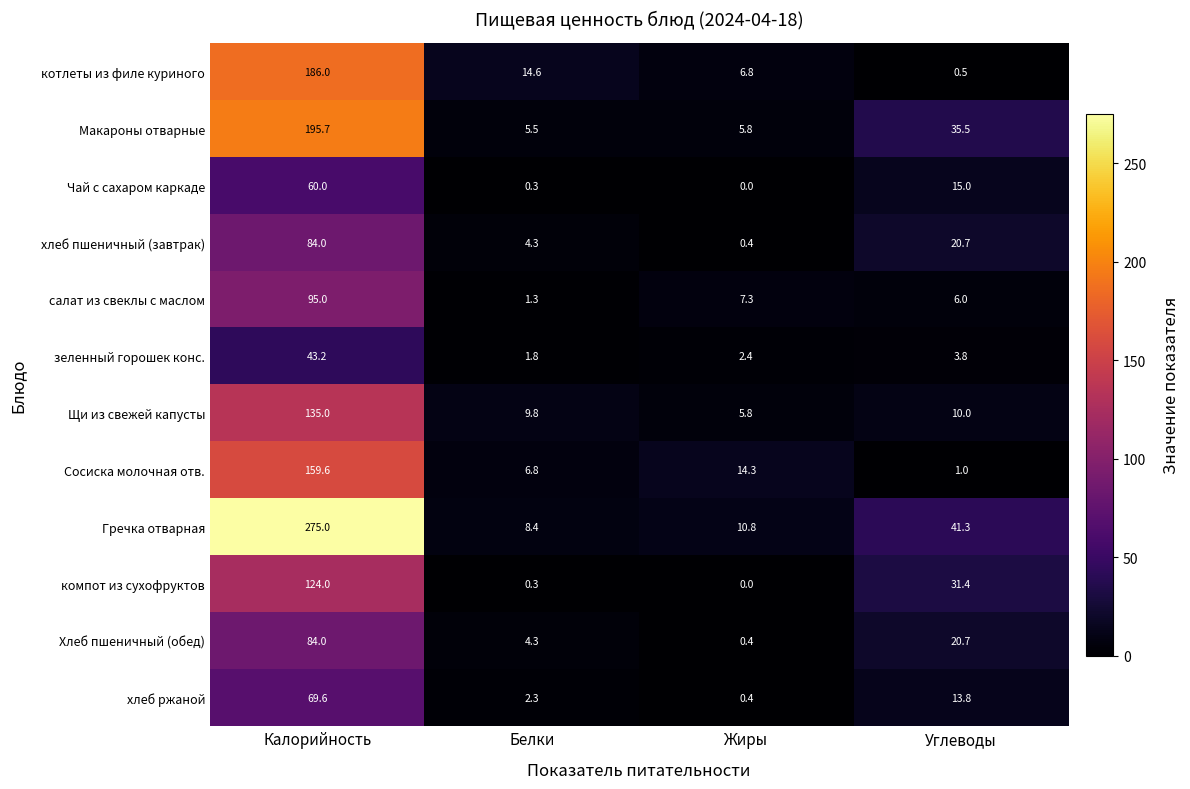

Is it true that Хлеб пшеничный (обед) equals 84.0 at Калорийность?

True